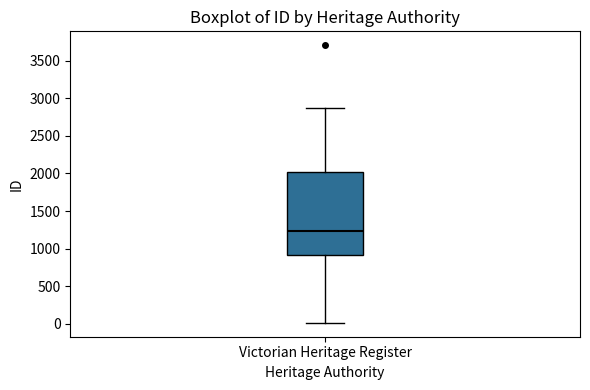

Where does the lower whisker of the box for Victorian Heritage Register end on the y-axis? The values are not printed on the chart, so give them approximately, as read against the axis.

0